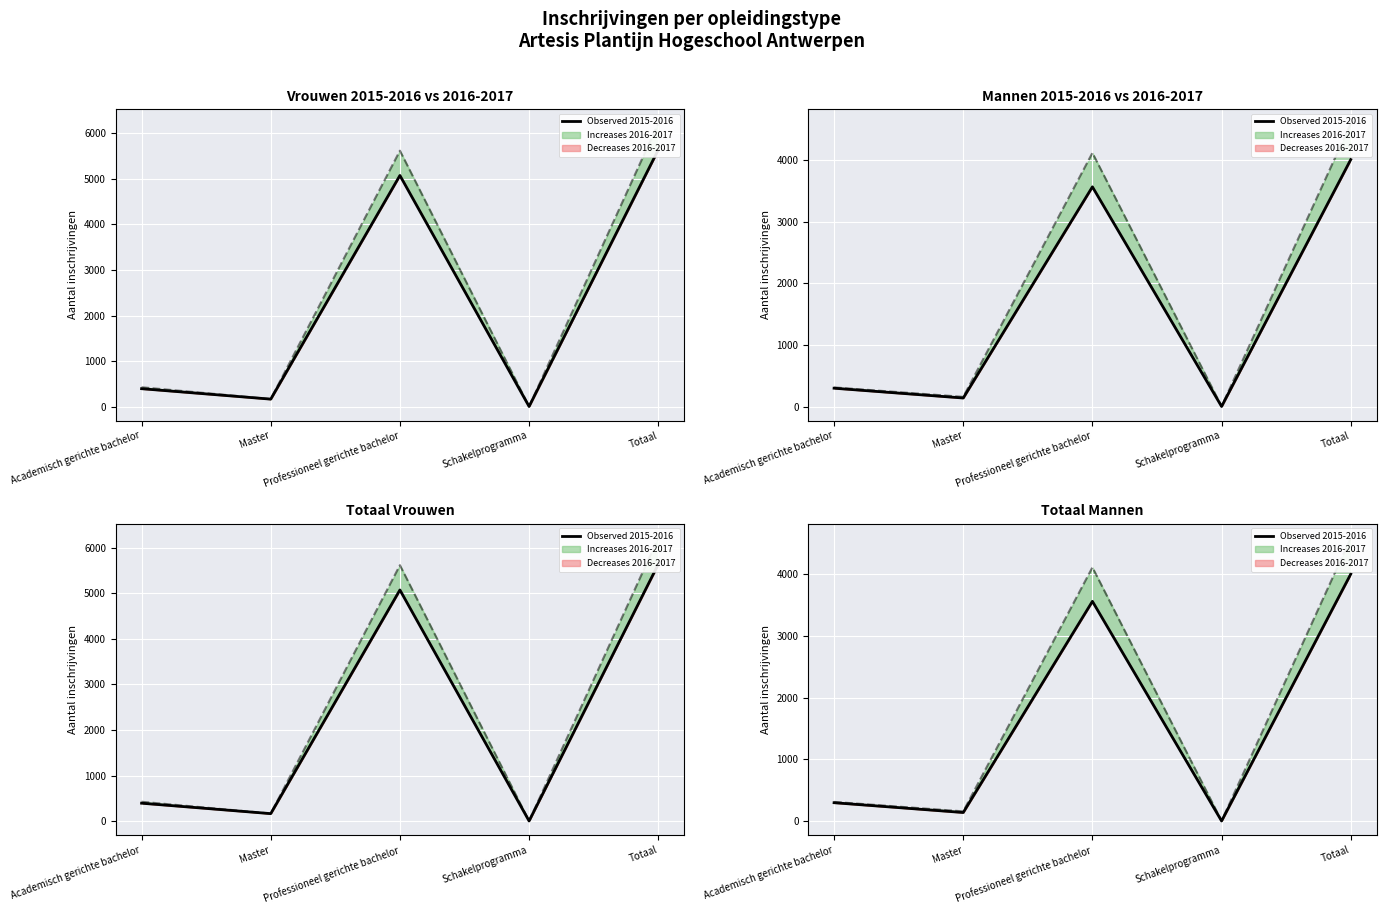

What is the label of the 5th point from the right?

Academisch gerichte bachelor